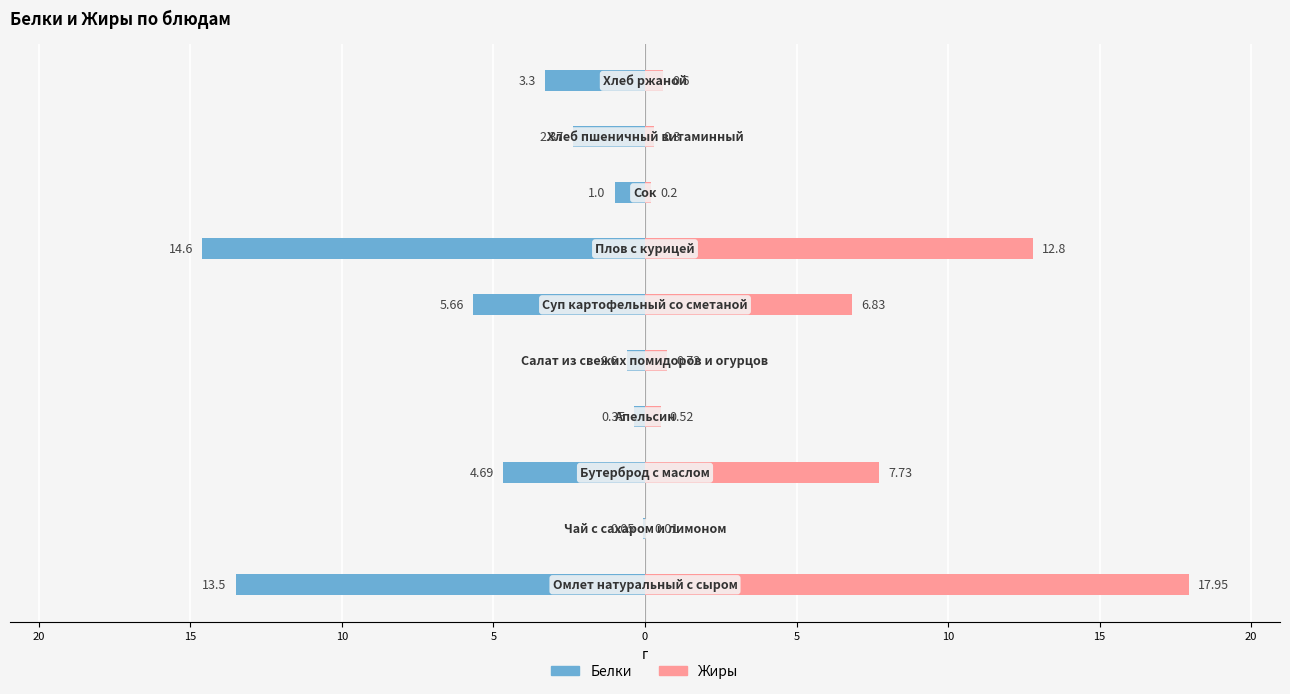

Count the number of categories in the chart.

10